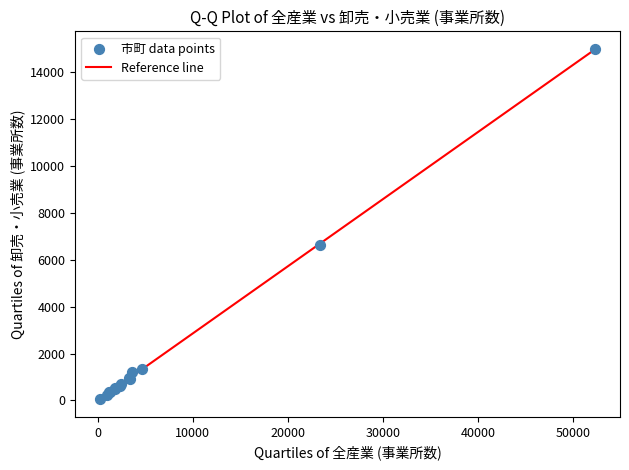

What Y value in the scatter plot is closest to 7525?

6628